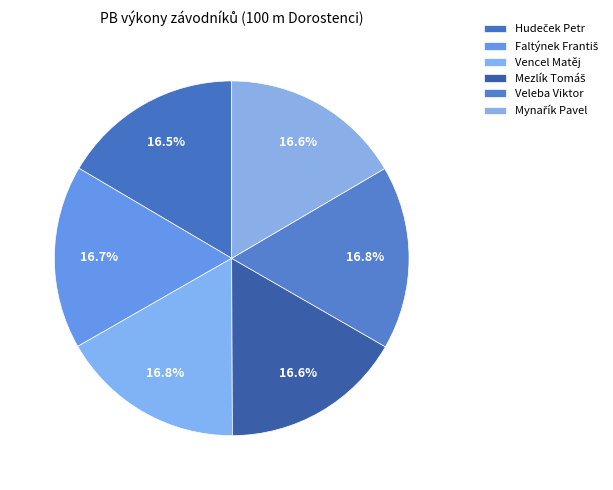

To the nearest percent, what percentage of the pie is Vencel Matěj?

17%